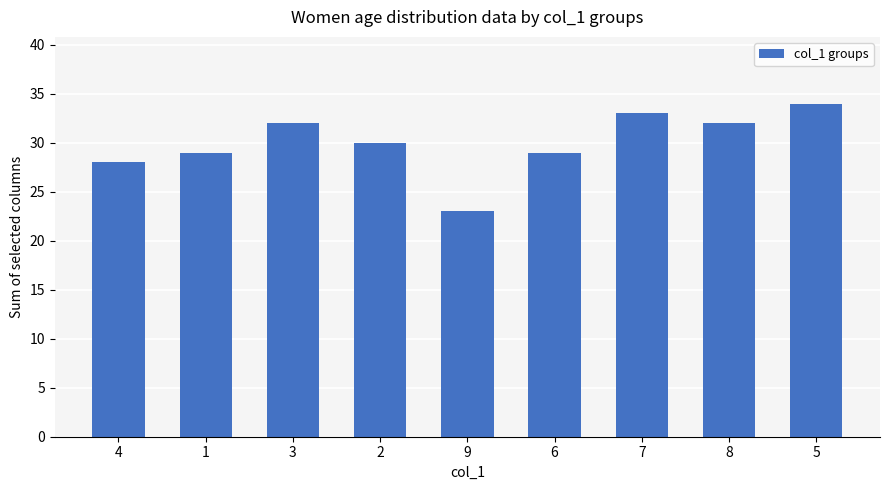

What position from the left is 6?

6